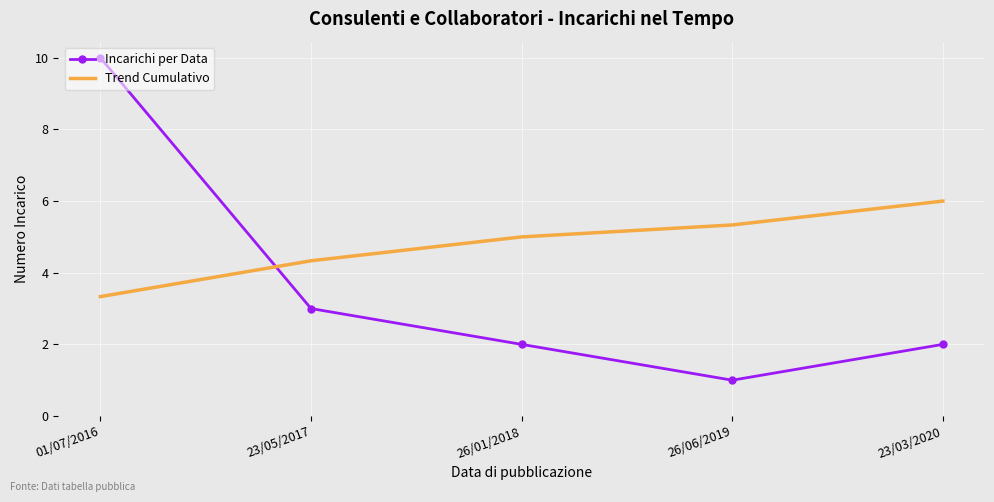

What is the difference between the Trend Cumulativo values at 23/03/2020 and 01/07/2016?

2.7